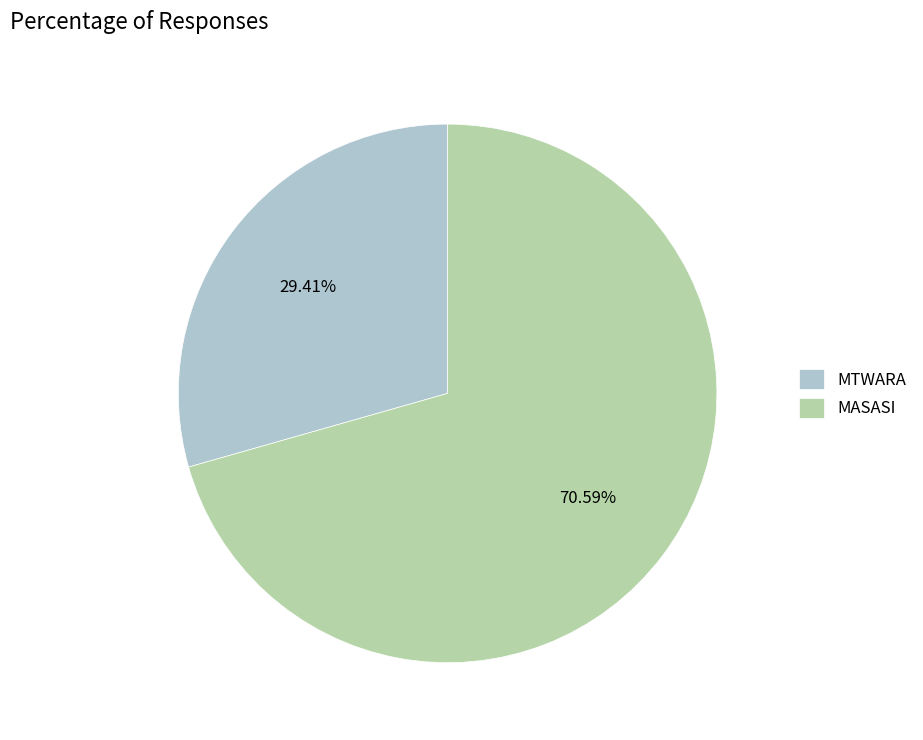

To the nearest percent, what is the combined percentage of MTWARA and MASASI?

100%